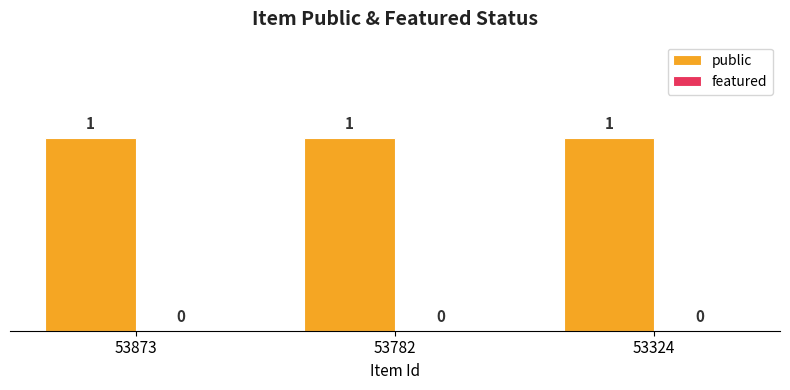

Which series has the widest spread of values?

public